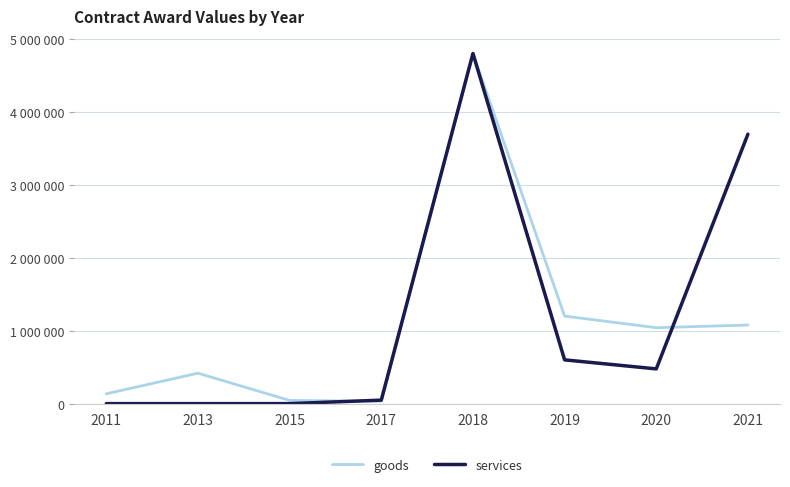

Reading left to right, list all the values displayed in this chart.

goods: 2011=135000.0	2013=417316.0	2015=44211.2	2017=31593.0	2018=4800000.0	2019=1200000.0	2020=1040834.3	2021=1077476.0
services: 2011=0.0	2013=0.0	2015=0.0	2017=48000.0	2018=4800000.0	2019=600000.0	2020=476321.0	2021=3693886.2